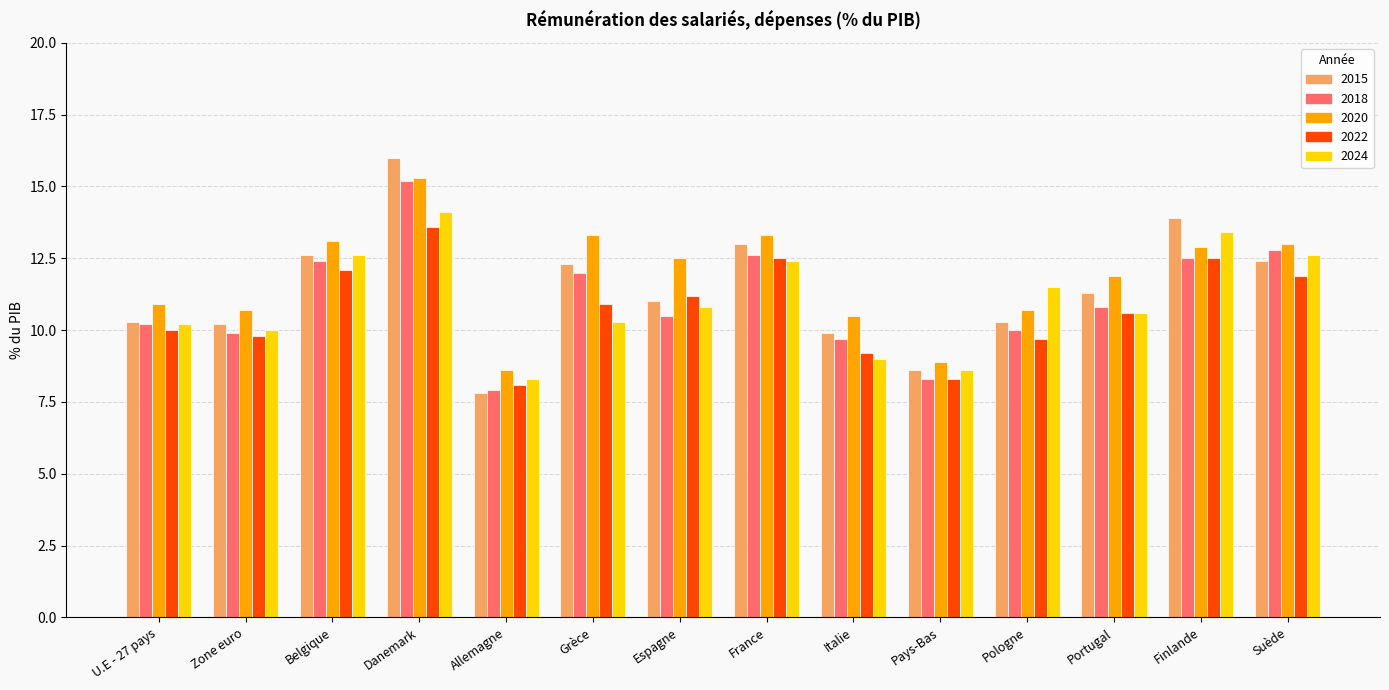

What is the spread (max minus min) of values at Allemagne?

0.8